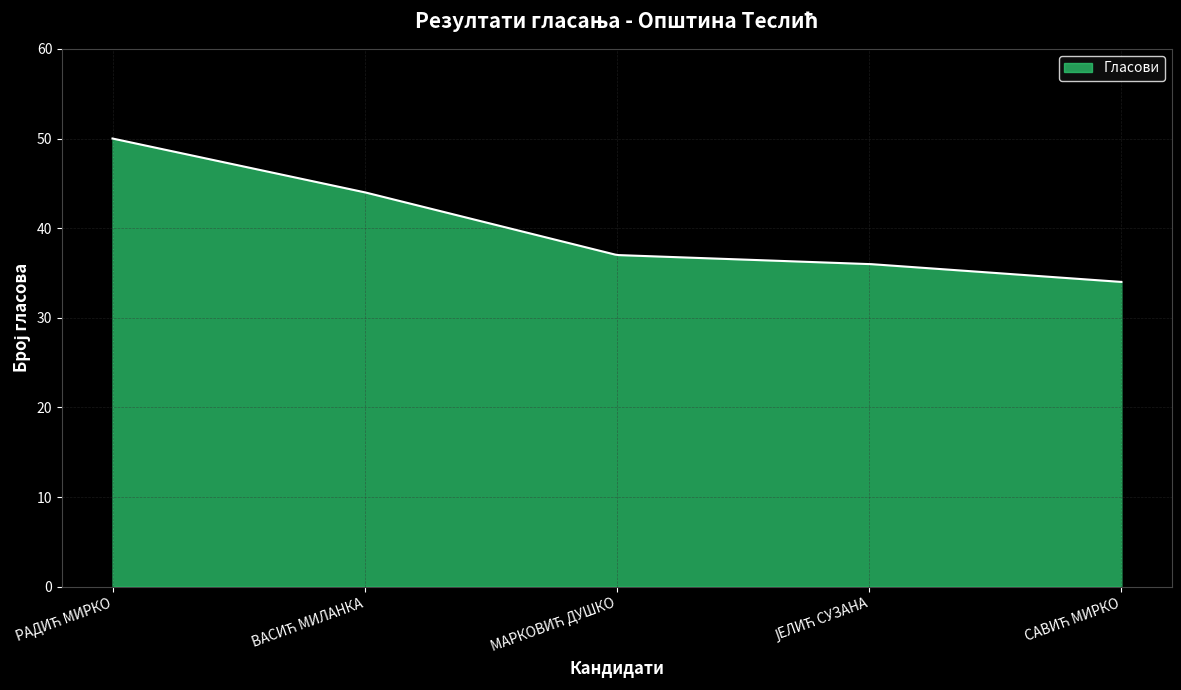

What is the greatest value displayed?

50.0